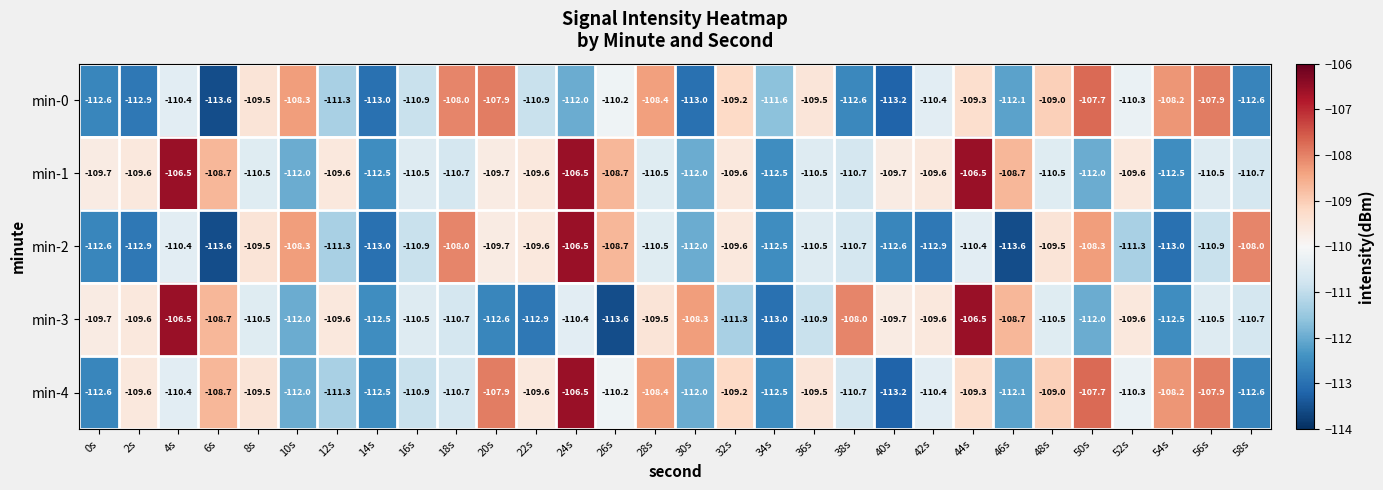

At which label does min-0 reach its peak?

50s